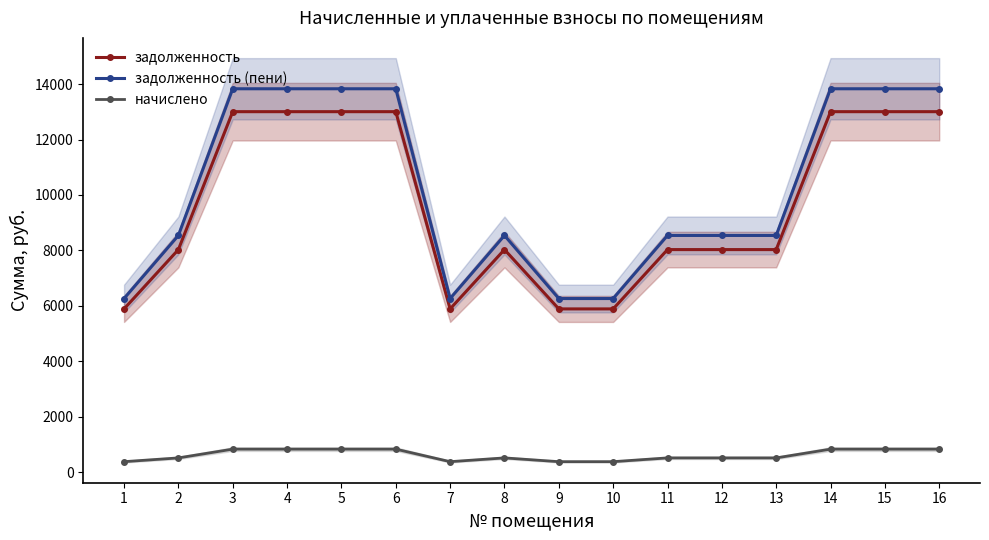

Where is the first local maximum for начислено?

8